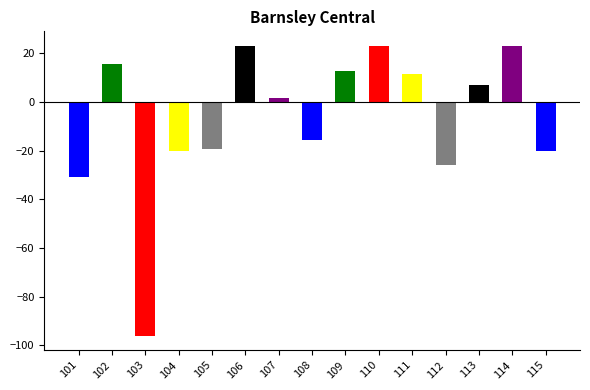

Does the chart contain any negative values?

Yes